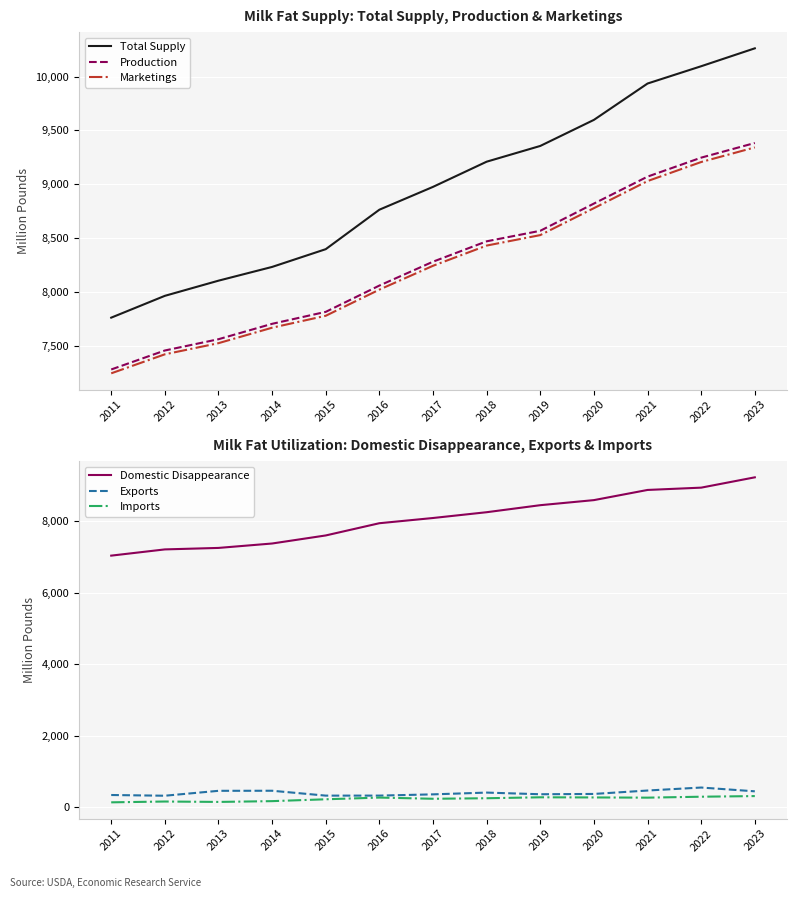

Which category has the highest value across all series?

2023